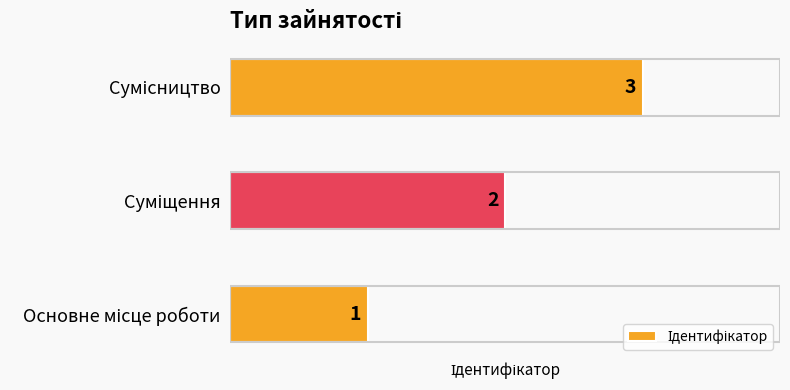

What is the smallest value displayed?

1